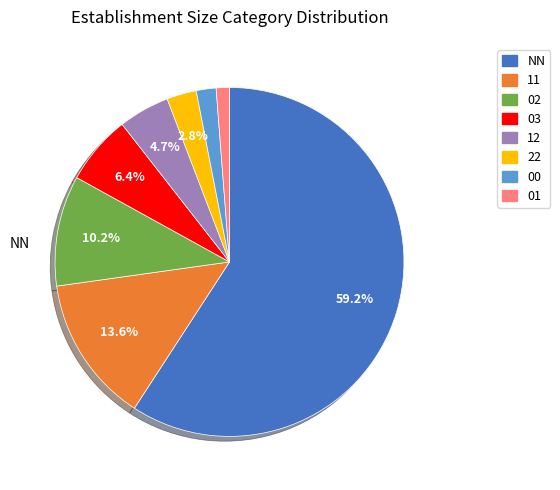

Which category accounts for the majority?

NN